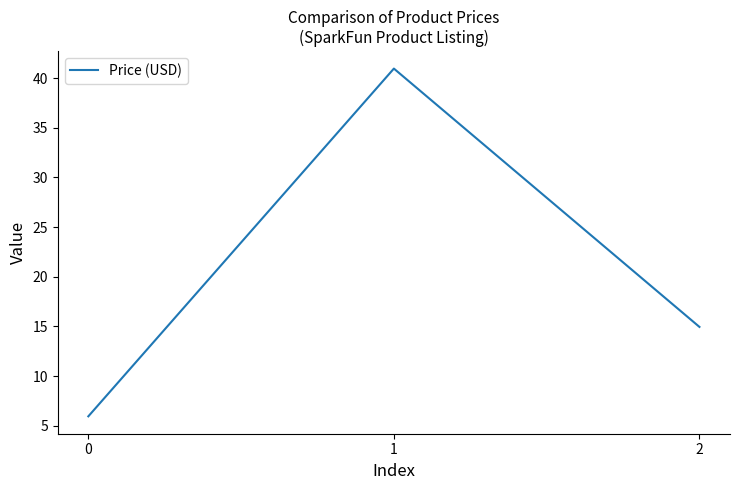

Which has a higher value, 1 or 2?

1